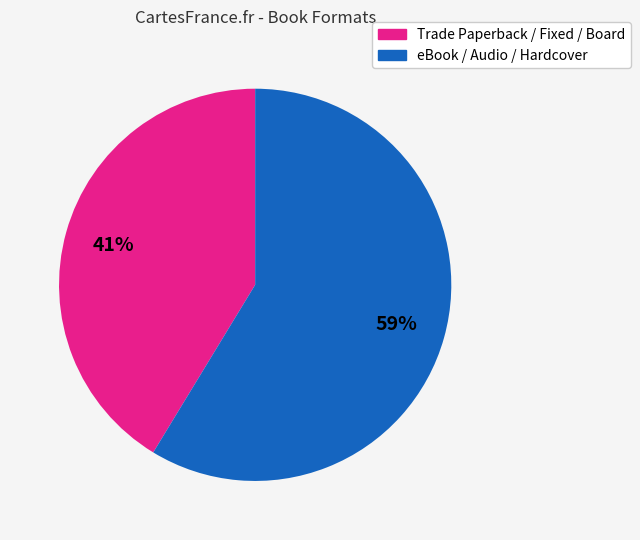

Is there a majority slice in this chart?

Yes